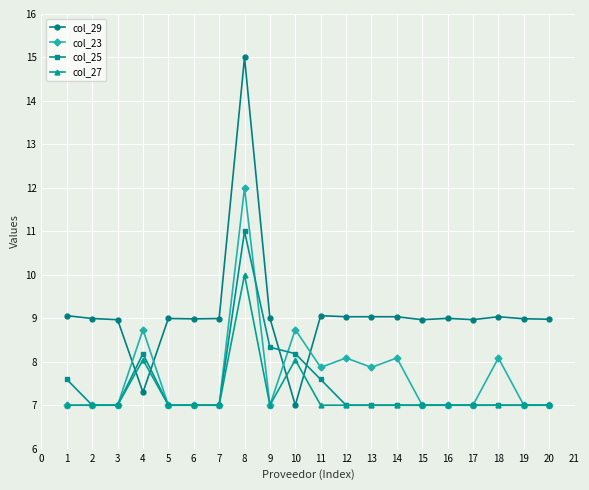

At which category is the sum across all series the highest?

8